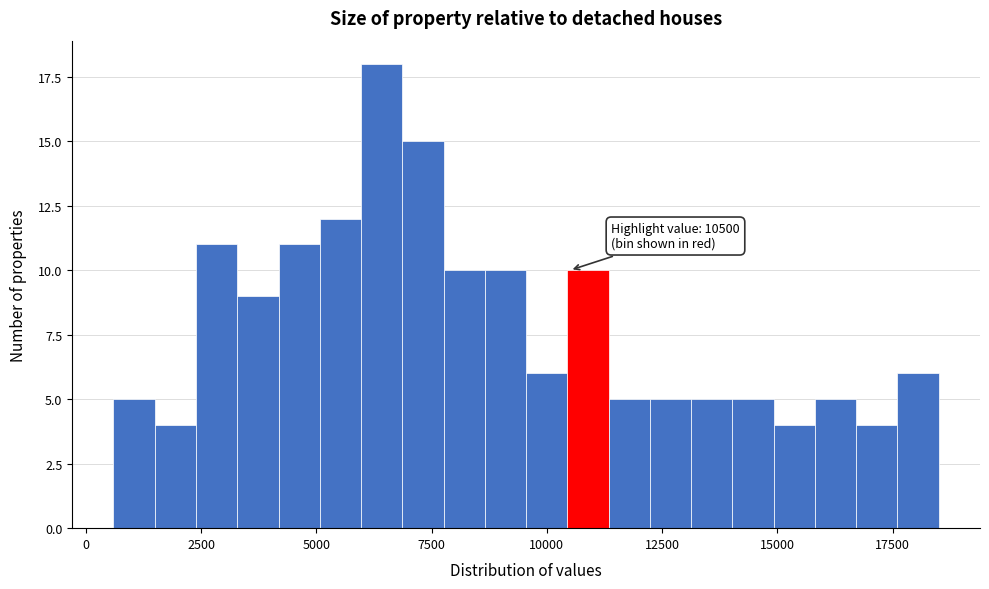

Around what value on the x-axis is the tallest bar? Give the approximate position of its centre, as read against the axis.

6500